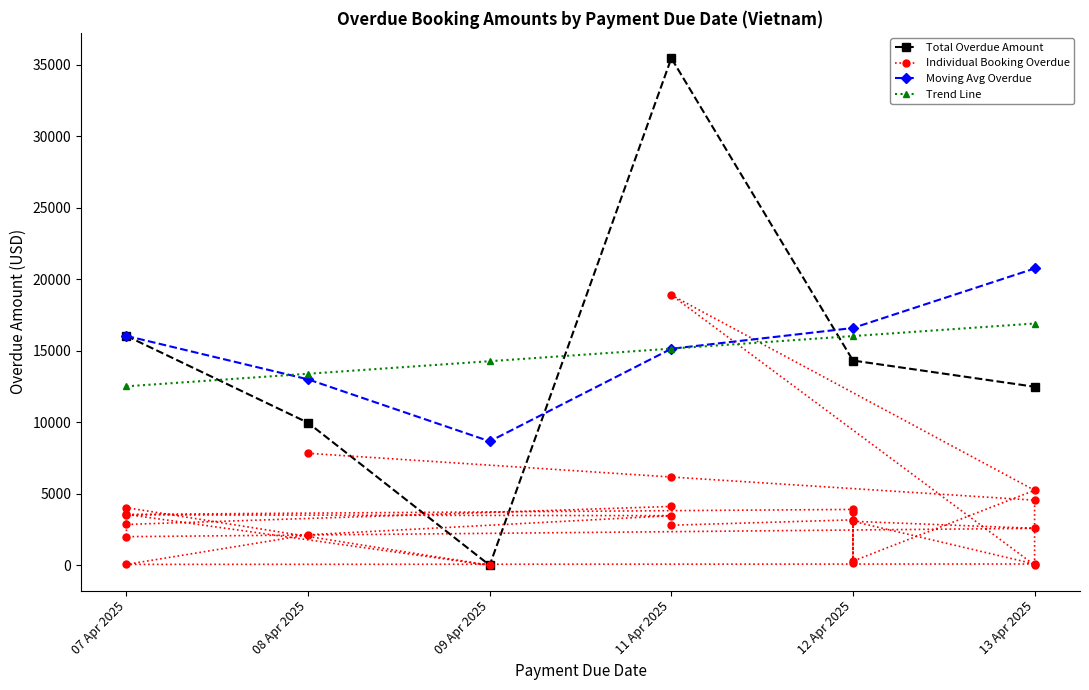

Which label corresponds to the largest value in the chart?

11 Apr 2025